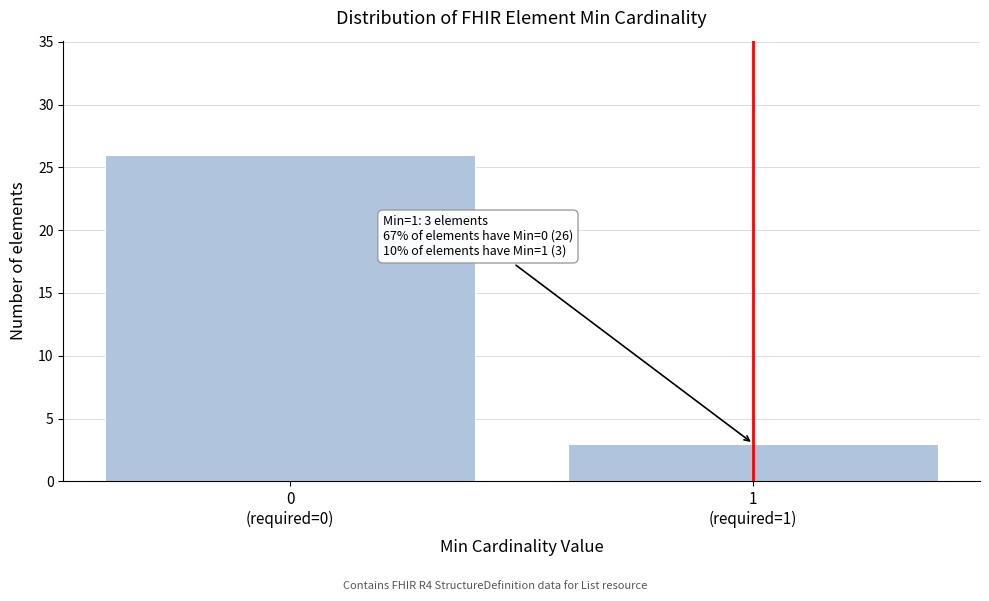

Reading right to left, extract all data points from this chart.

3	26